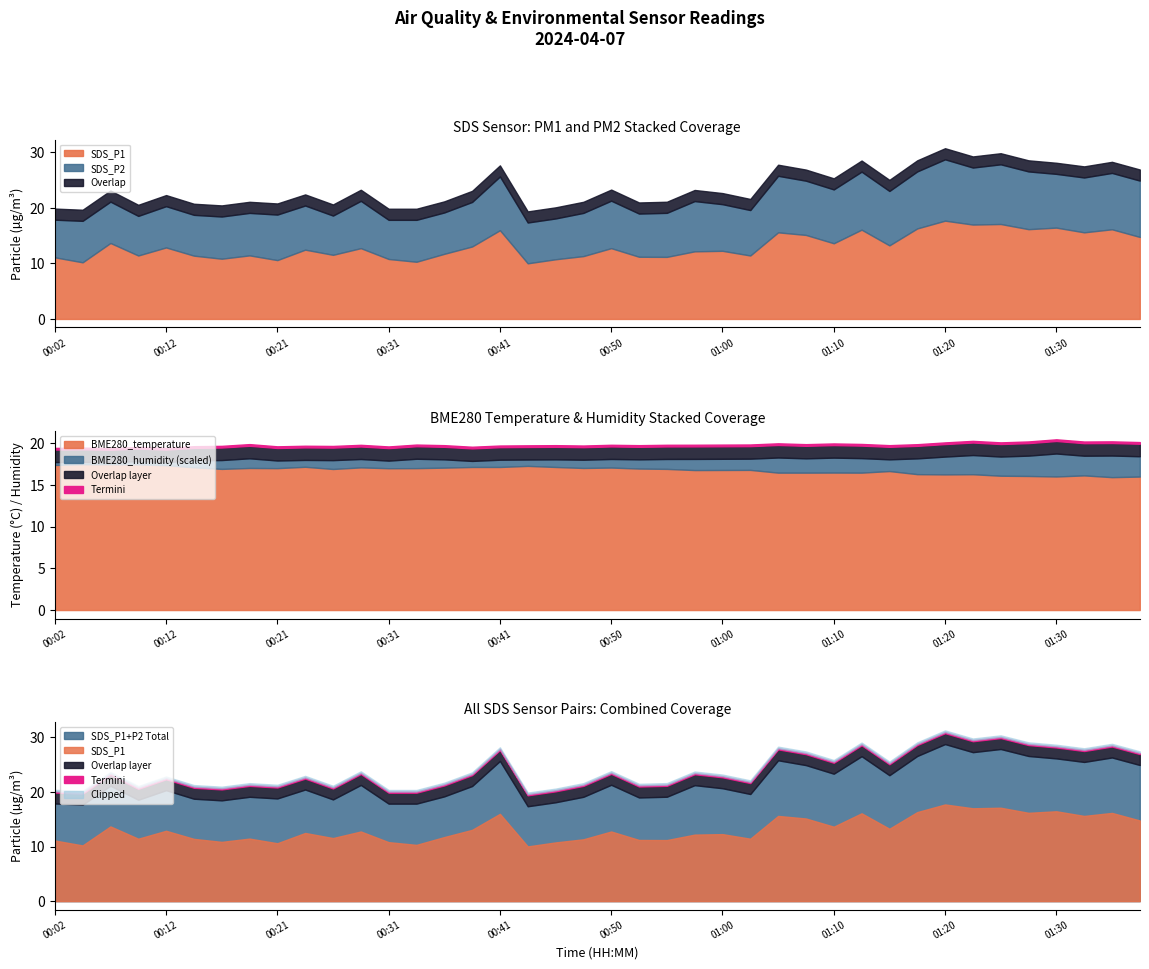

The value of BME280_temperature at 00:31 is 17.0. True or false?

True